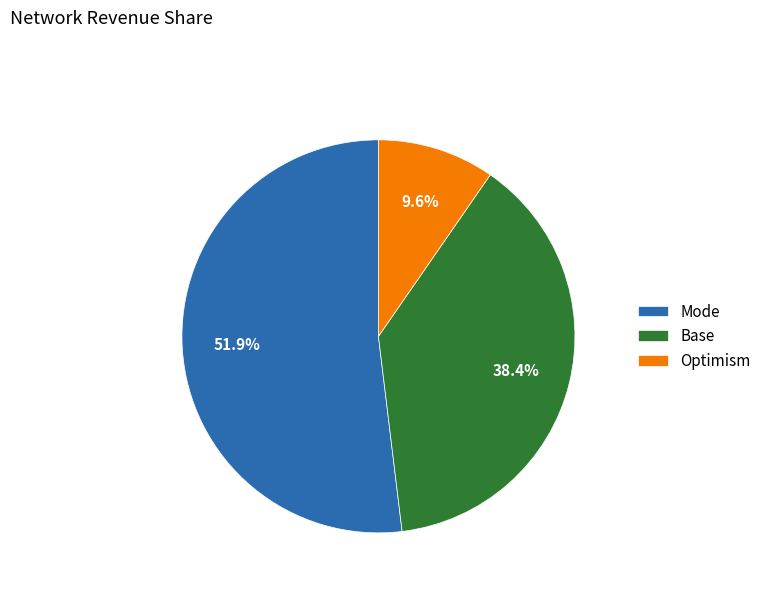

Which category has the smallest portion of the pie?

Optimism